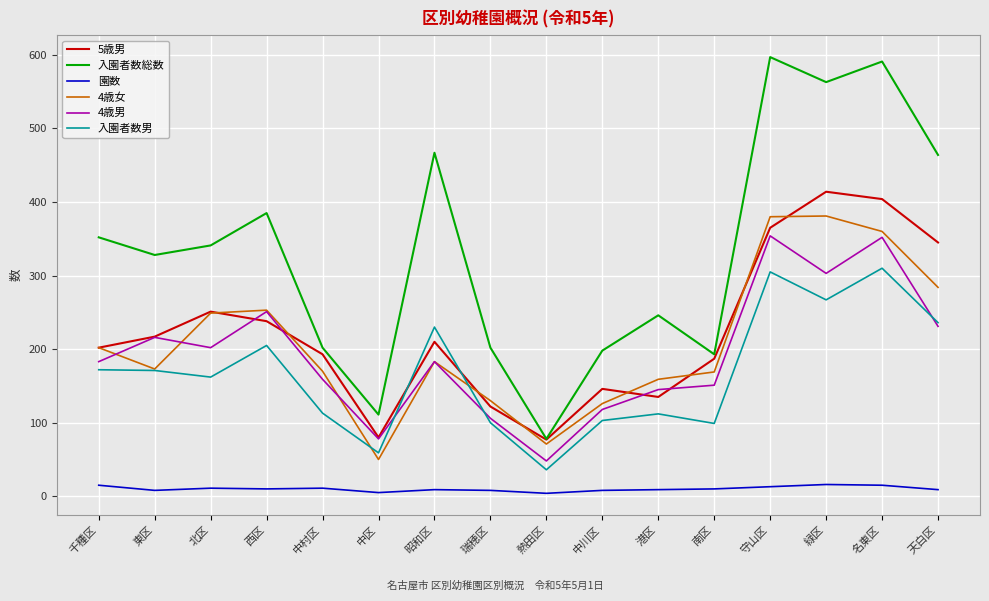

How many interior local valleys does the 4歳女 series have?

3